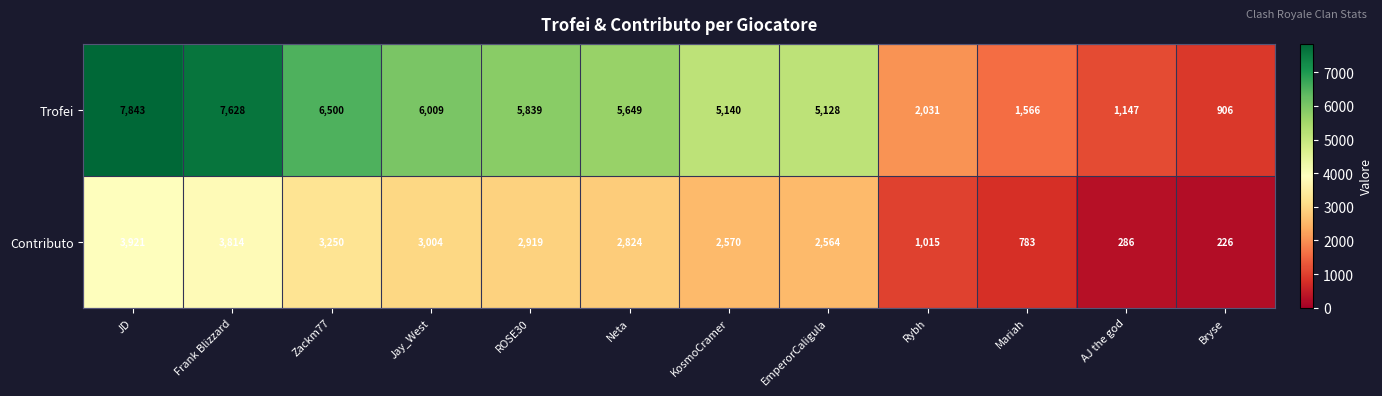

Which series has the largest total across all categories?

Trofei